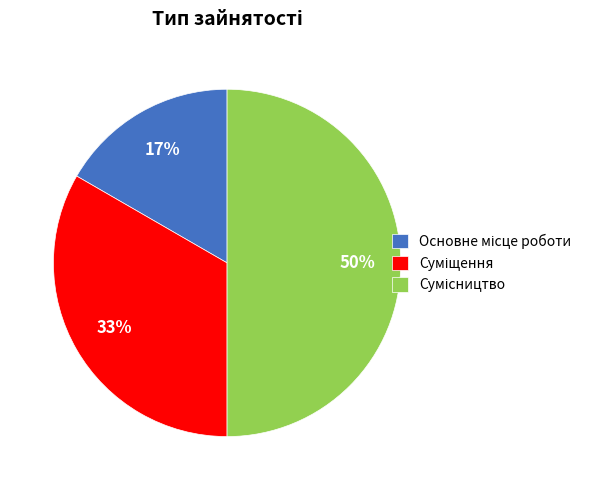

Count the number of slices in the pie.

3